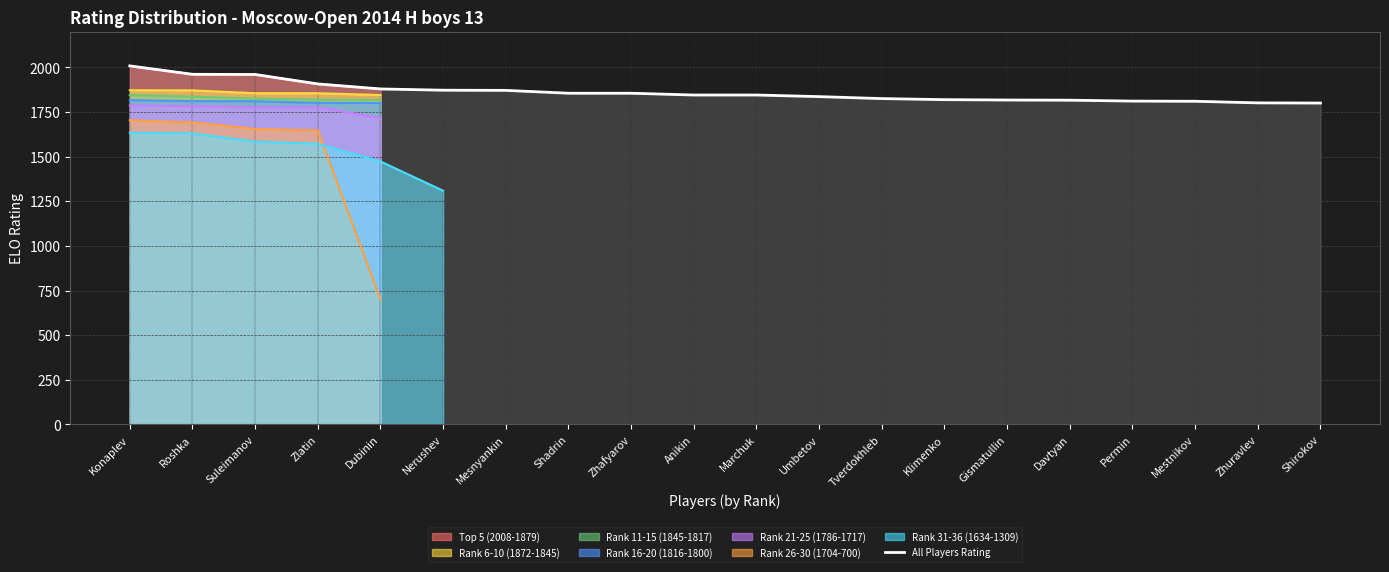

The value of All Players Rating at Shirokov is 3129. True or false?

False